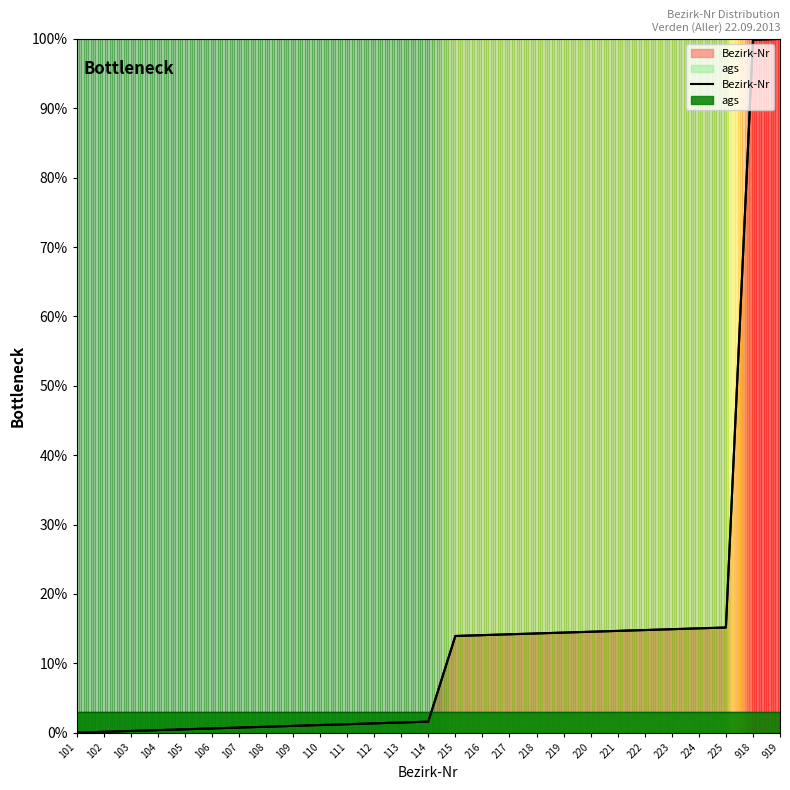

How many data points are less than 1?

9